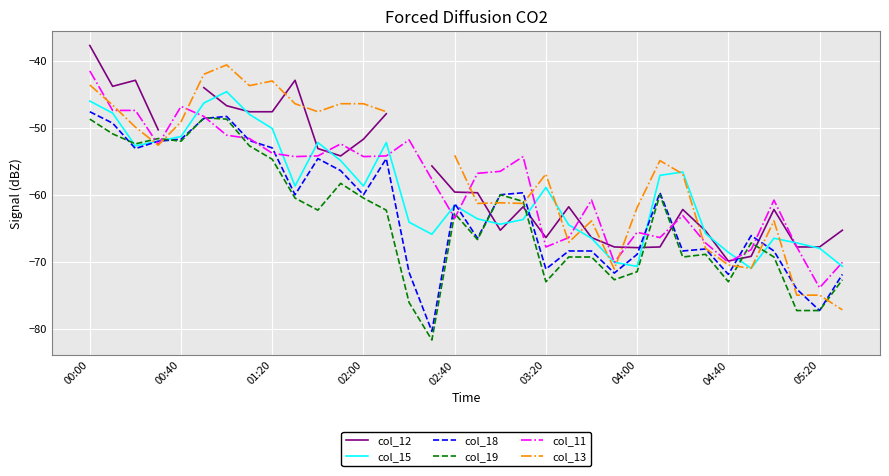

What is the difference between the maximum and minimum values in the col_11 series?

32.4